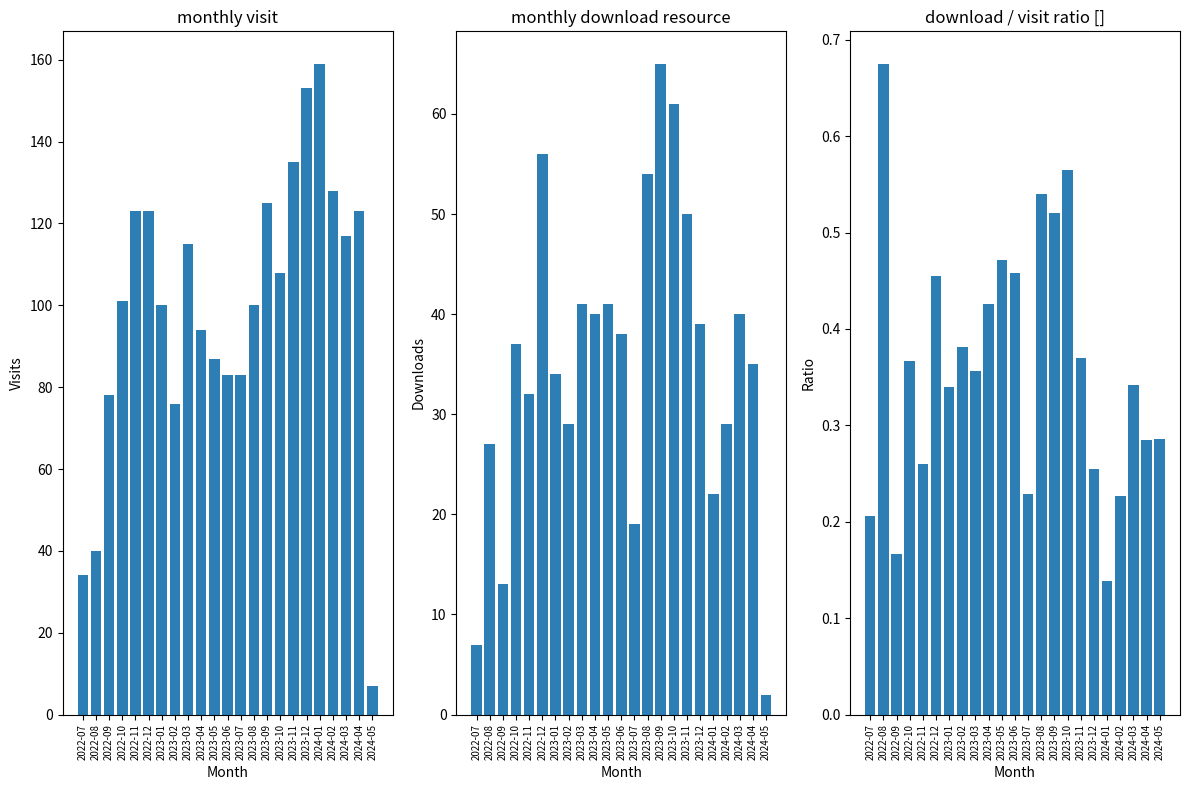

At which label does monthly_download_resource reach its peak?

2023-09